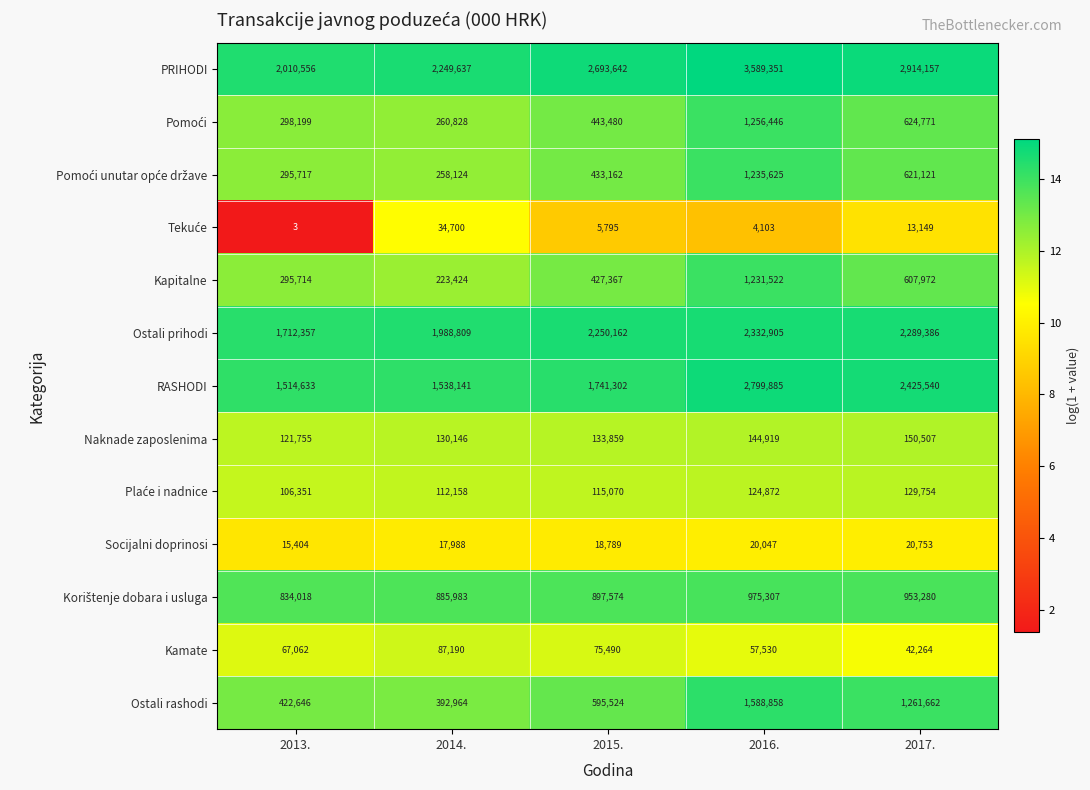

How many series are shown in this chart?

13